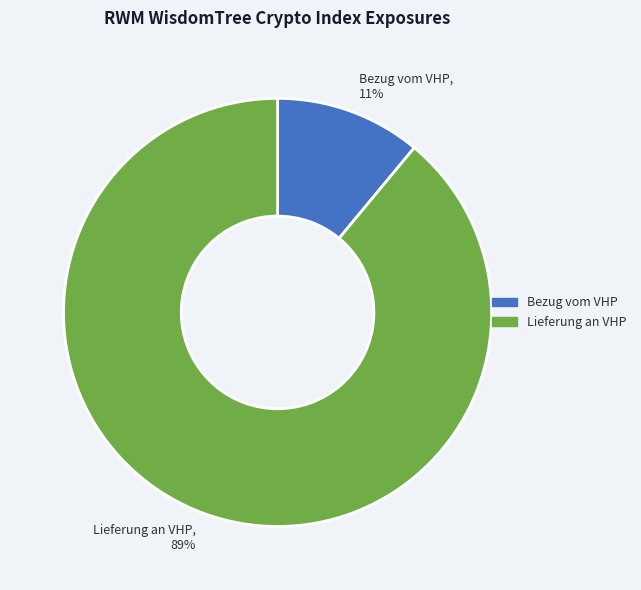

True or false: Lieferung an VHP accounts for 82% of the total.

False